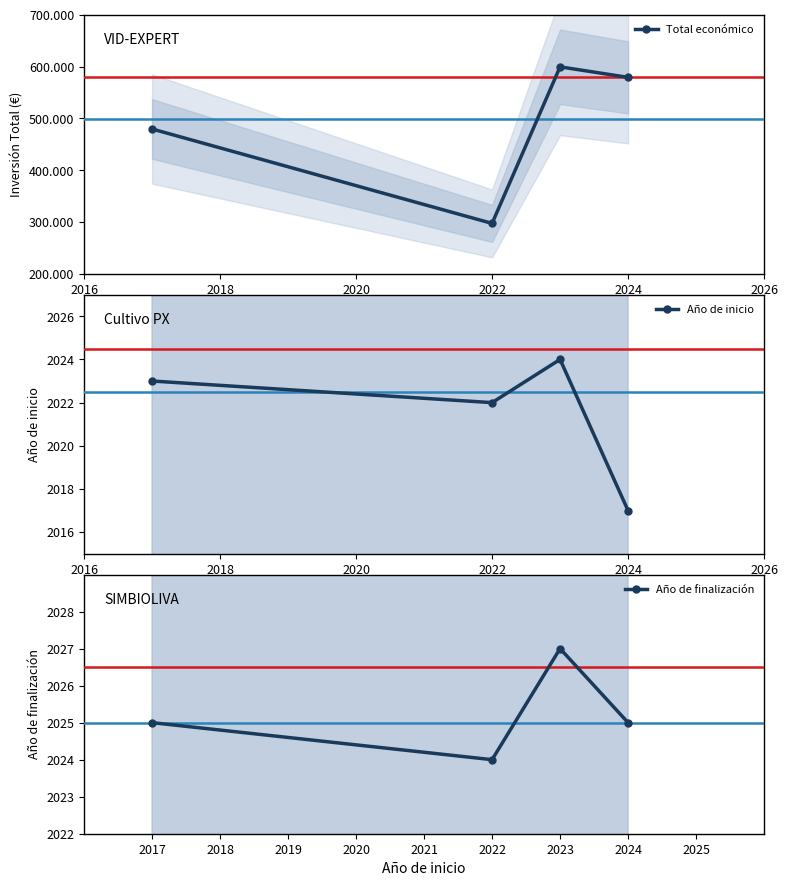

What is the minimum value for Año de finalización?

2024